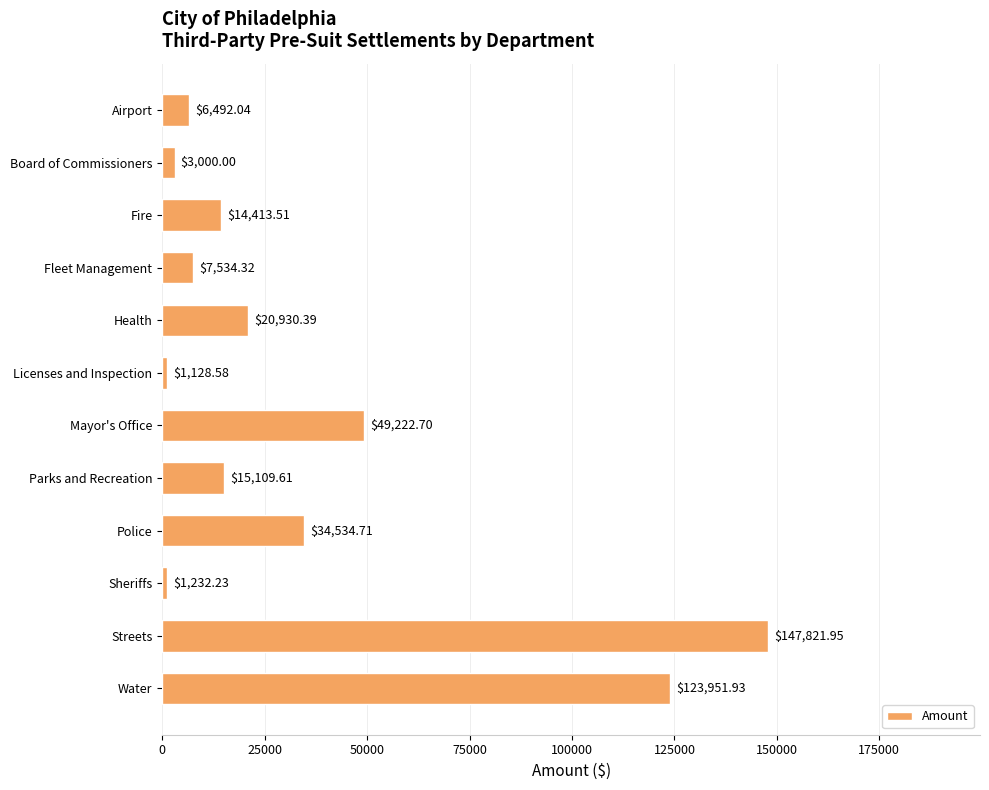

What is the sum of the values at Fleet Management and Streets?

155356.3